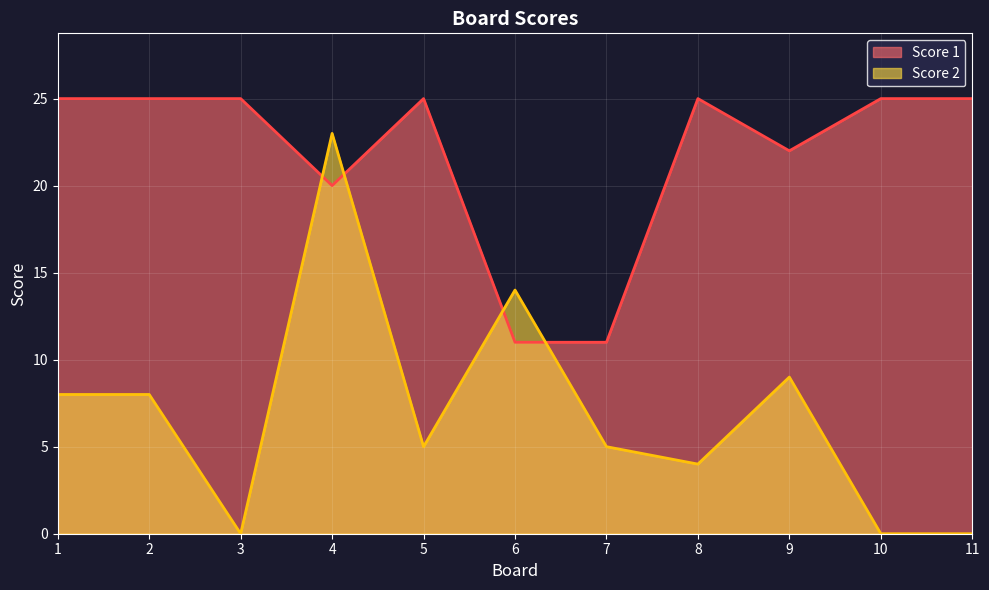

What is the difference between the highest and lowest values at 5?

20